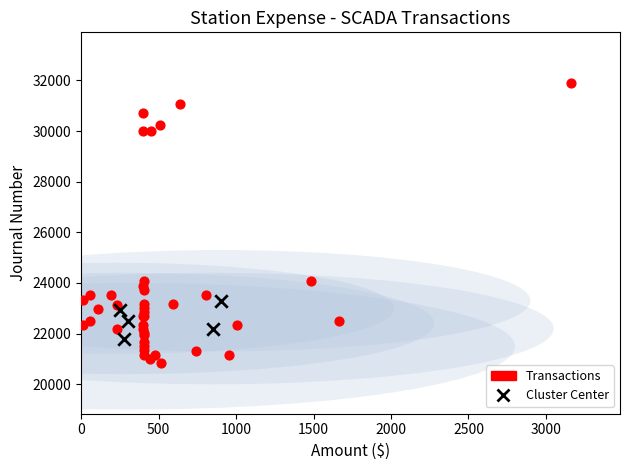

Which series has the largest Y range (max minus min)?

Transactions